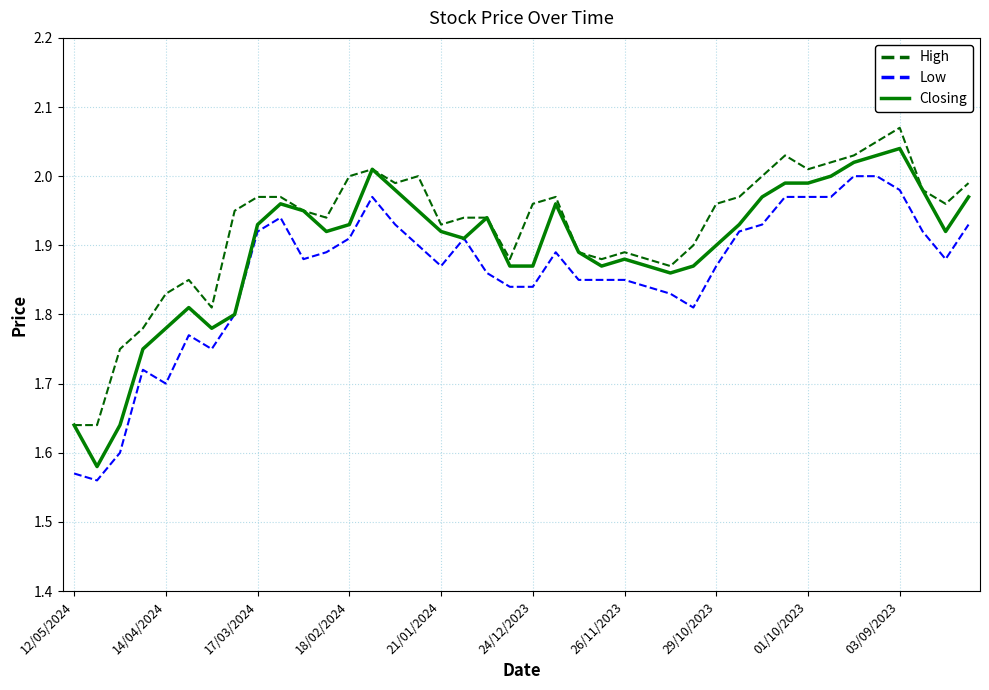

List the series in order of their overall mean, highest first.

High, Closing, Low